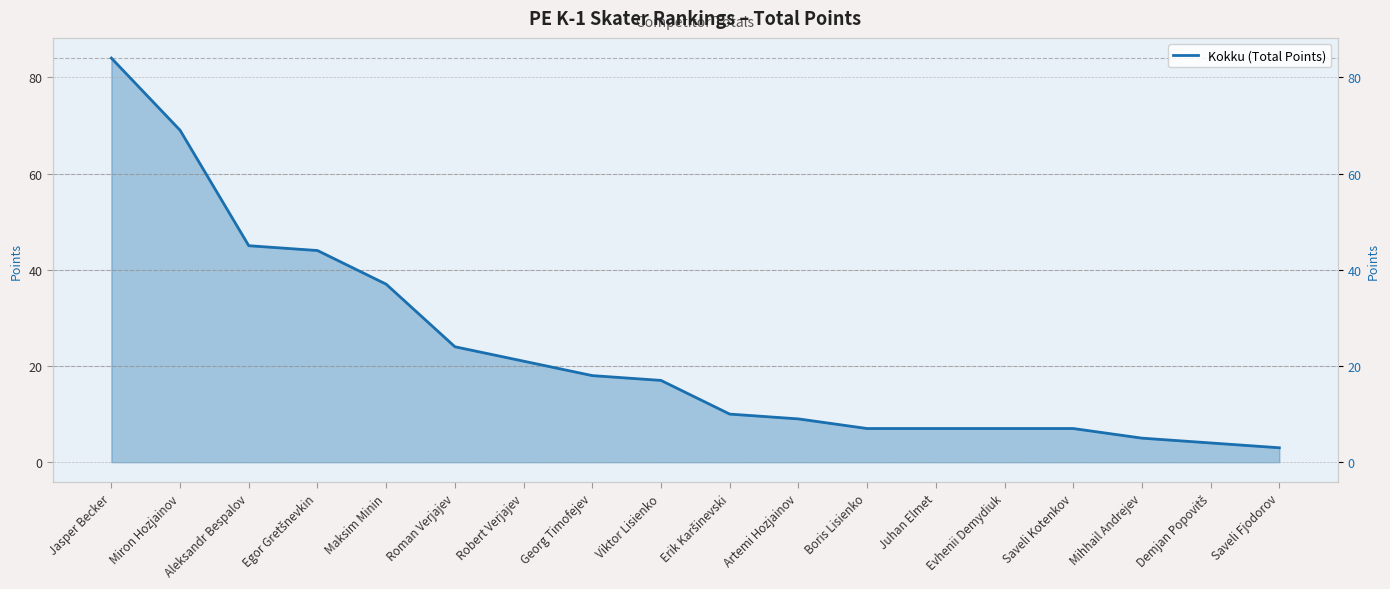

Reading left to right, transcribe all the data shown in this chart.

84	69	45	44	37	24	21	18	17	10	9	7	7	7	7	5	4	3